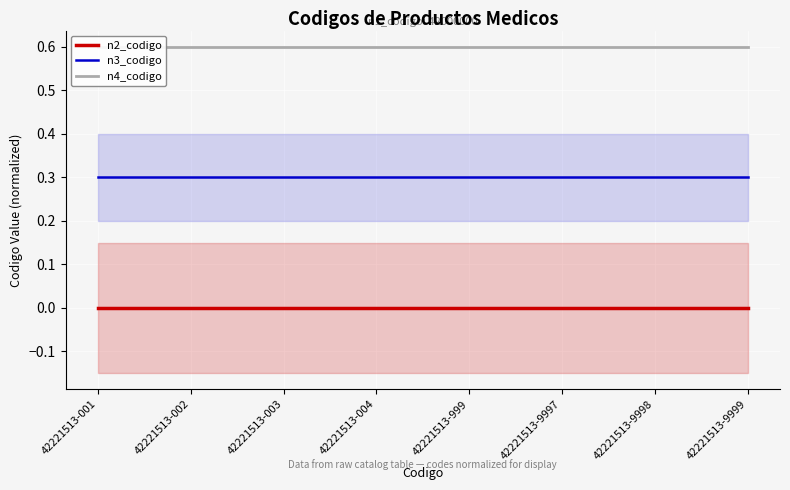

Where is n2_codigo nearest to the value 0?

42221513-001